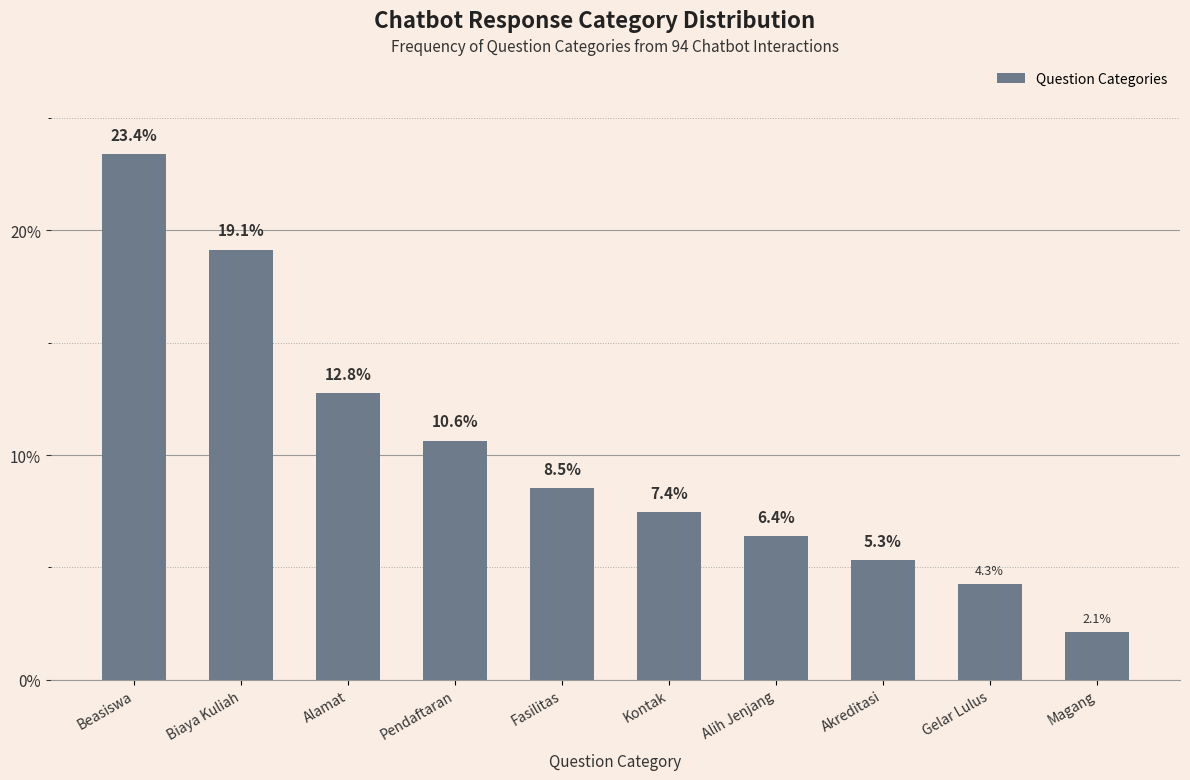

Reading left to right, extract all data points from this chart.

23.4	19.1	12.8	10.6	8.5	7.4	6.4	5.3	4.3	2.1